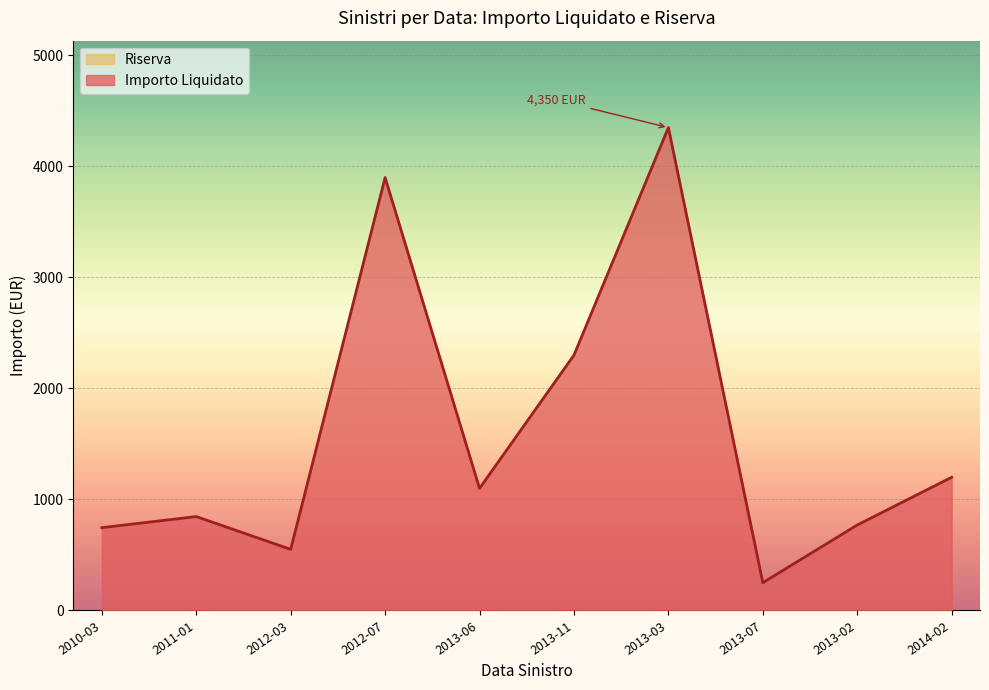

What is the difference between the maximum and minimum values?

4100.0